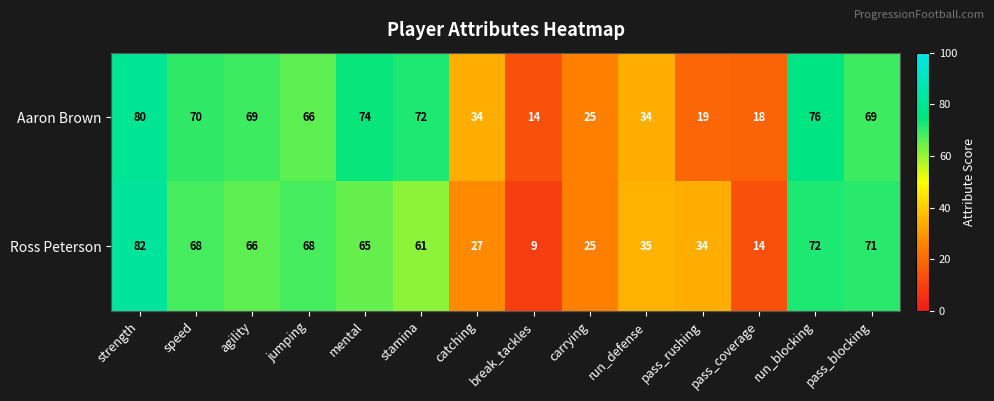

Where is Ross Peterson nearest to the value 45?

run_defense